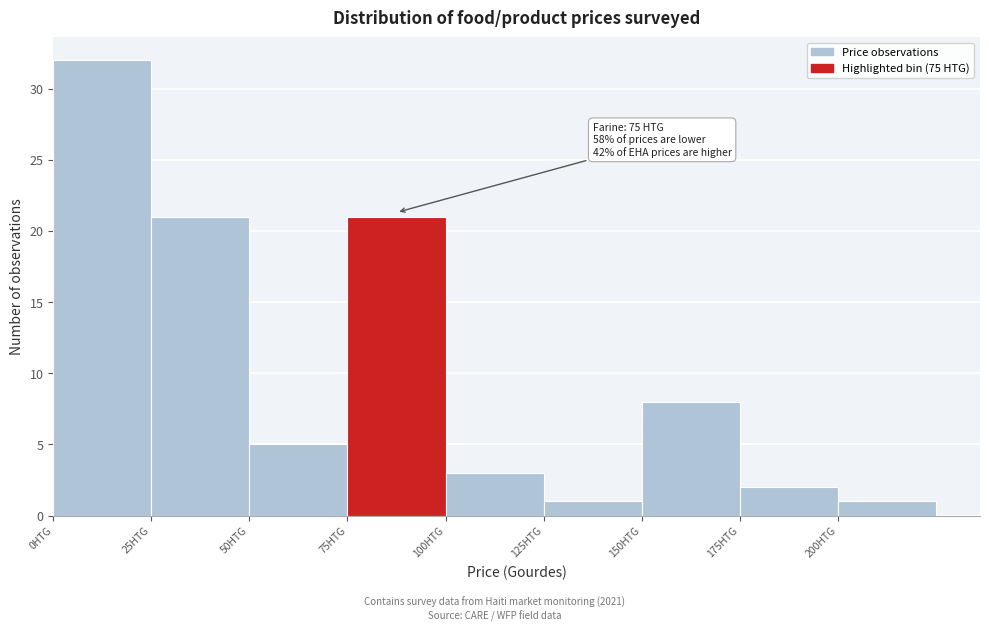

Which range on the x-axis has the tallest bar?

0 to 25